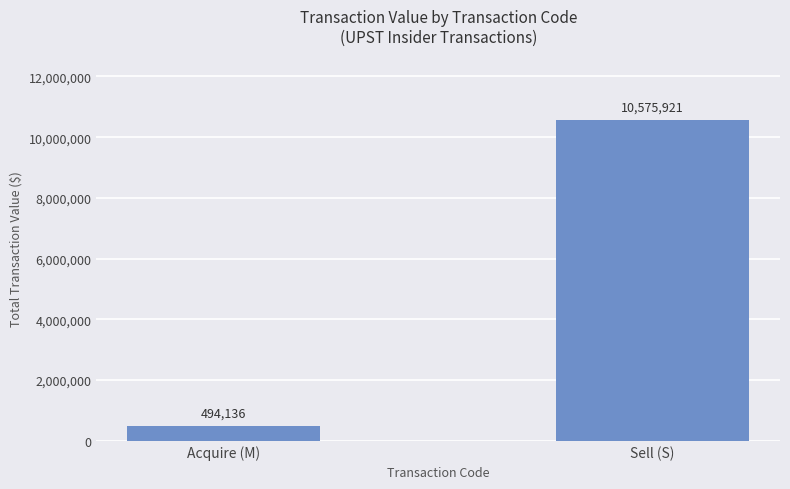

What is the label of the 2nd bar from the left?

Sell (S)